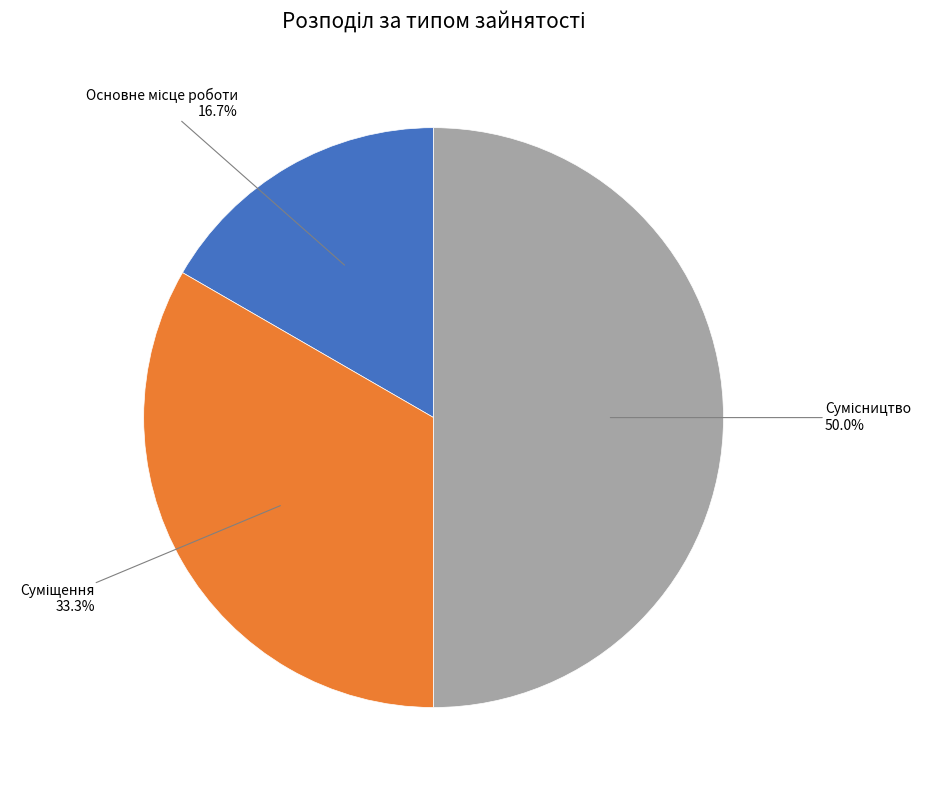

How many slices are in this pie chart?

3